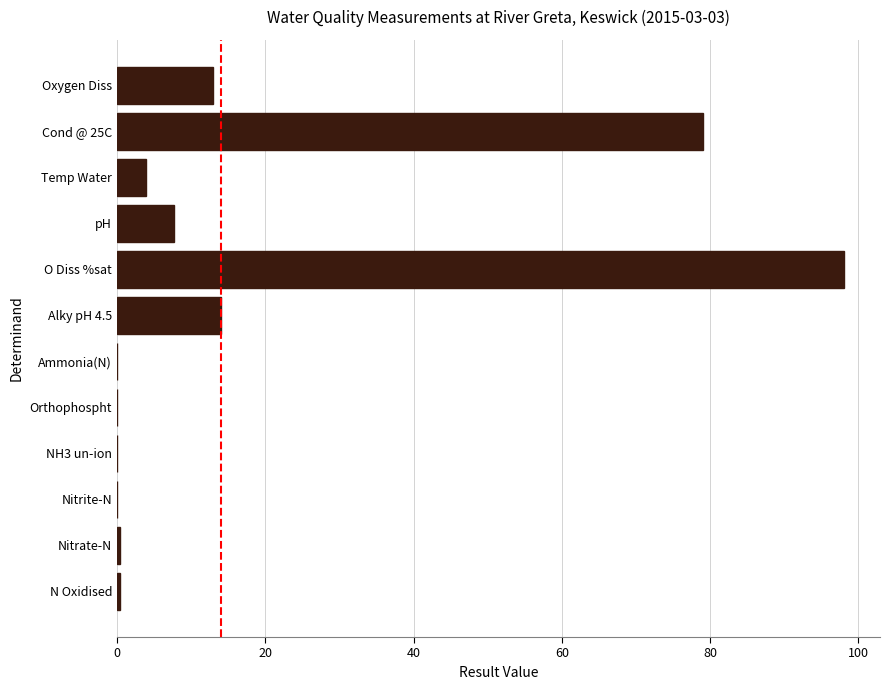

Is it true that the value at Nitrite-N is 0.0?

True